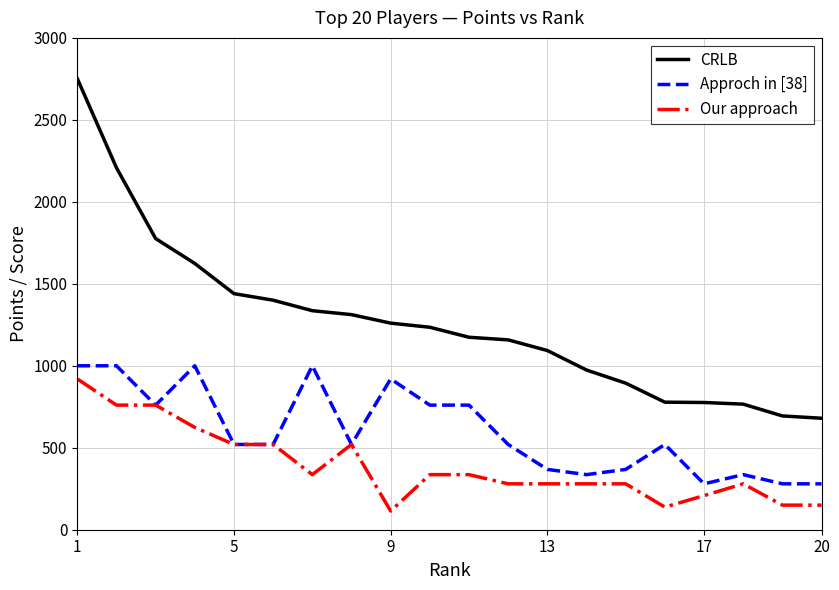

True or false: Our approach and CRLB intersect in this chart.

False